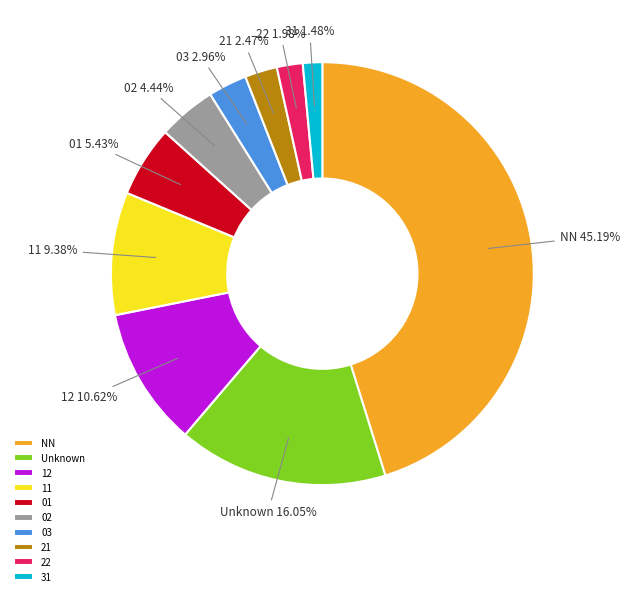

To the nearest percent, what percentage of the pie is 31?

1%